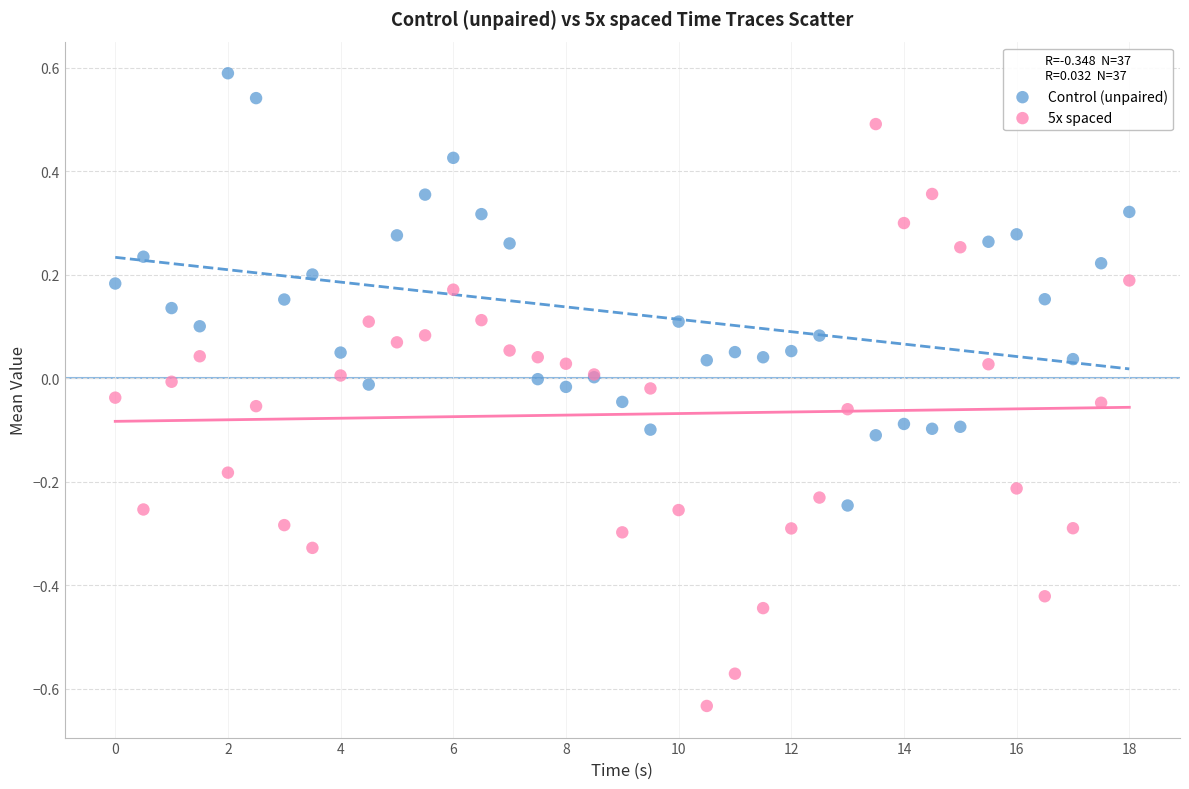

What are all the series names shown in the legend?

Control (unpaired), 5x spaced